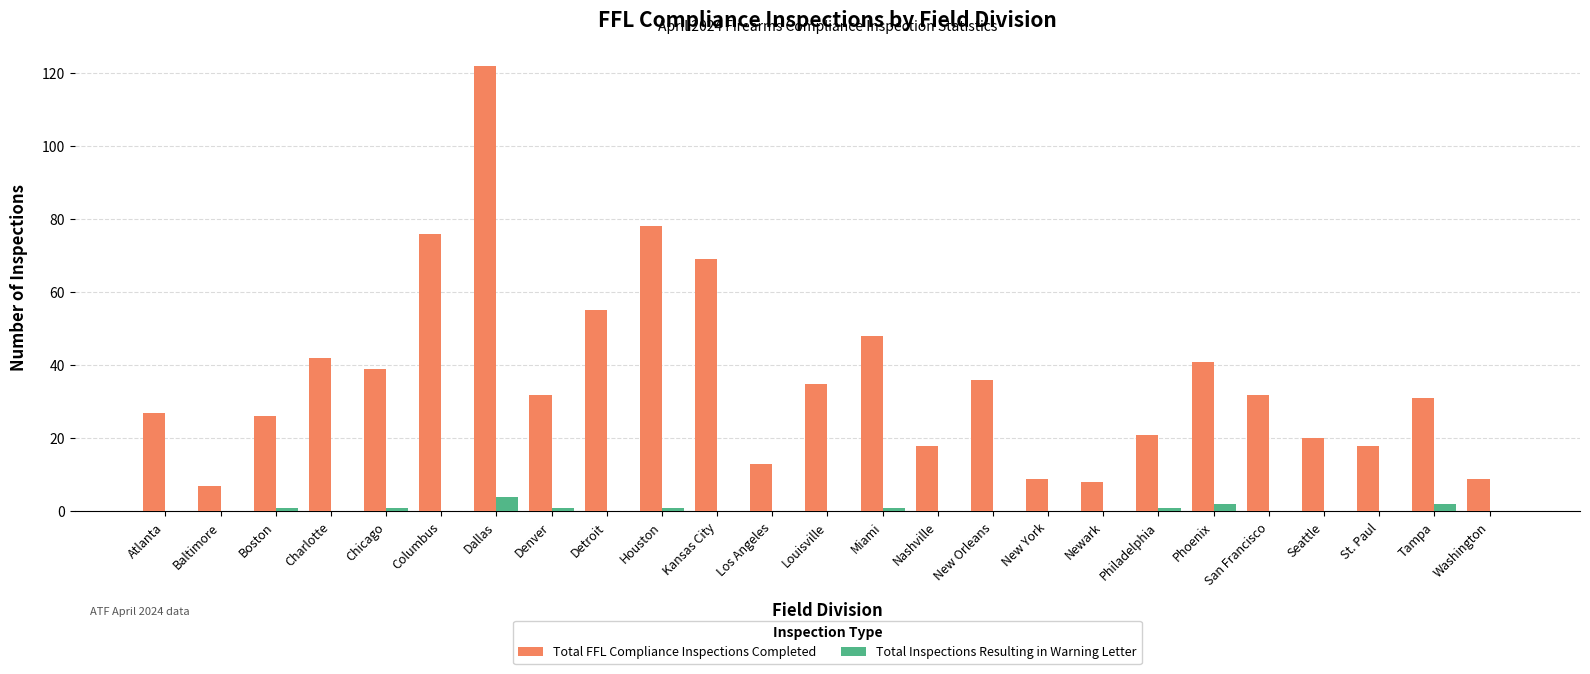

What is the maximum value for Total FFL Compliance Inspections Completed?

122